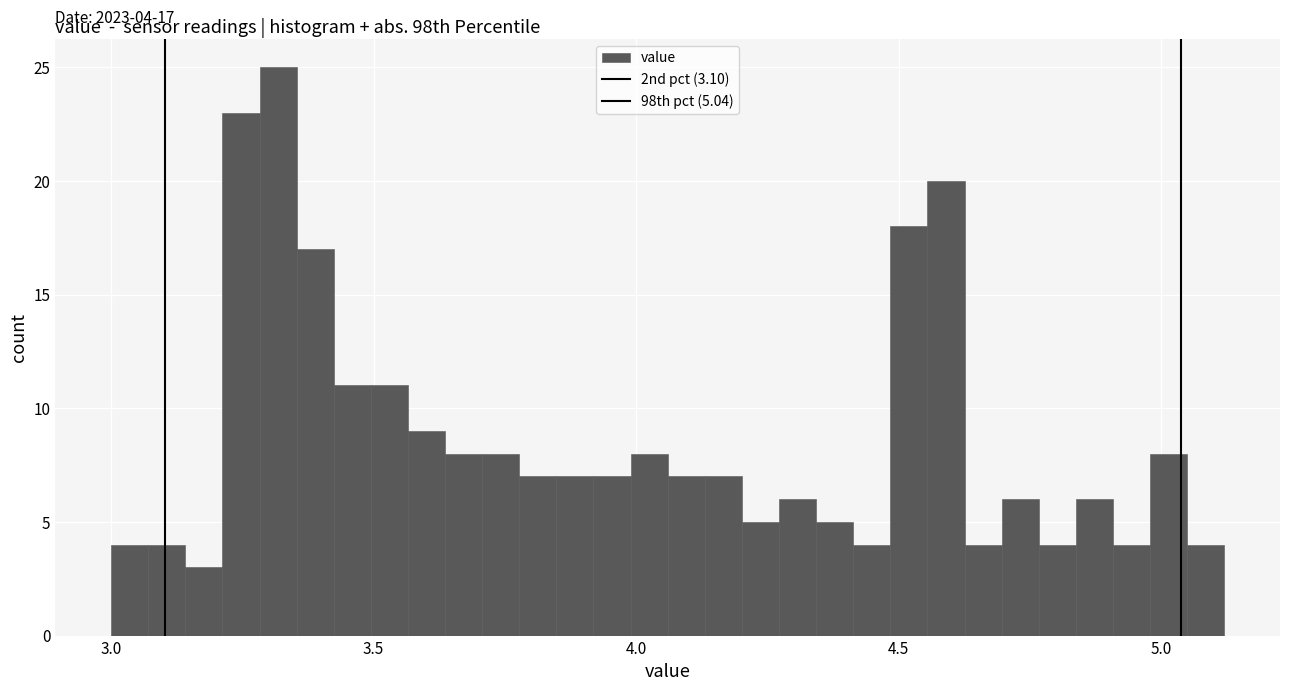

Around what value on the x-axis is the tallest bar? Give the approximate position of its centre, as read against the axis.

3.30